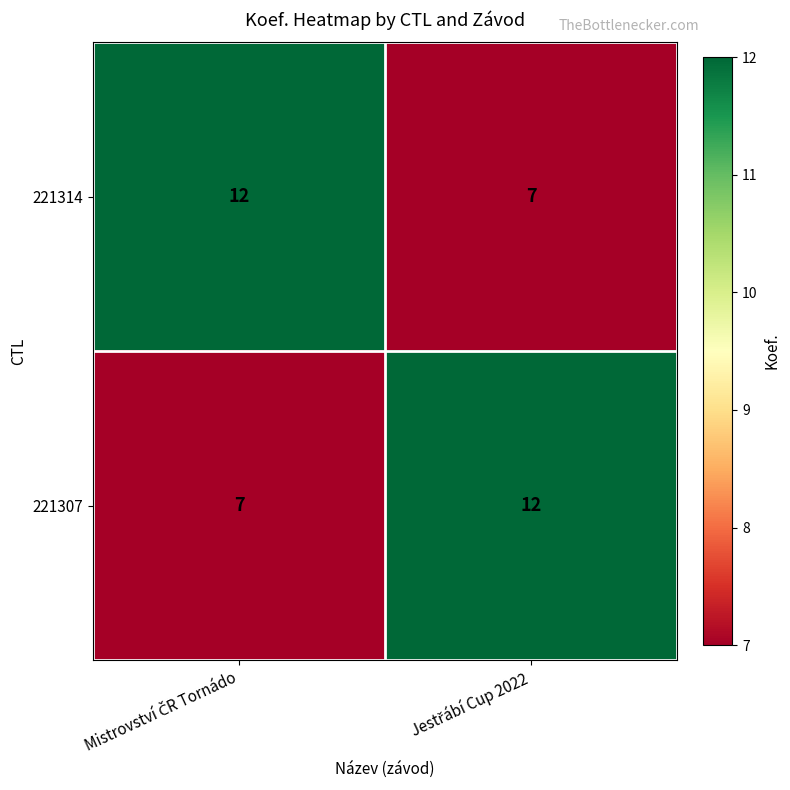

What is the sum of all 221307 values?

19